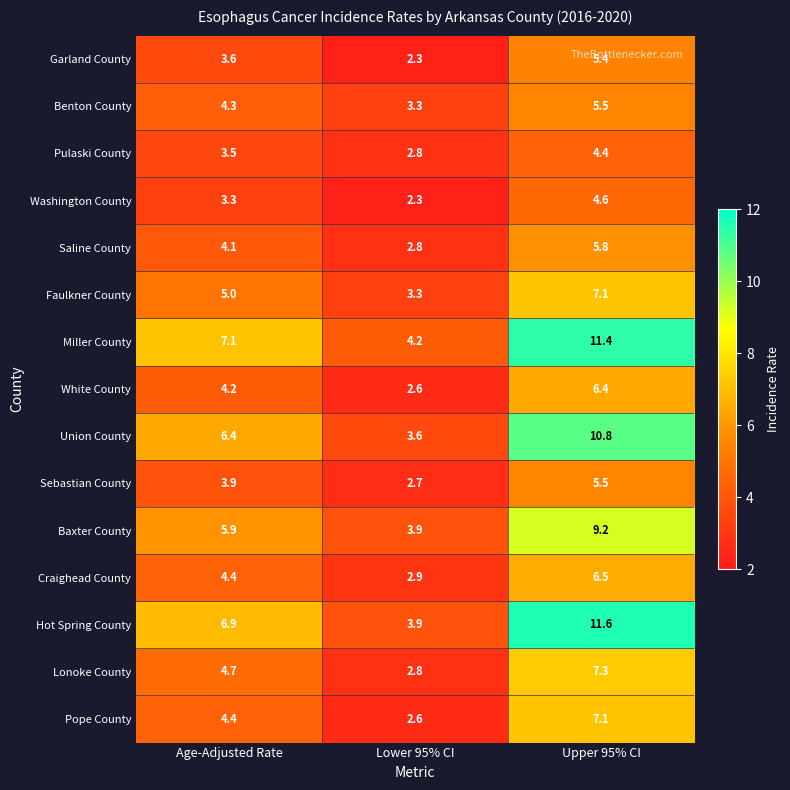

What is the average value of the Union County series?

6.9